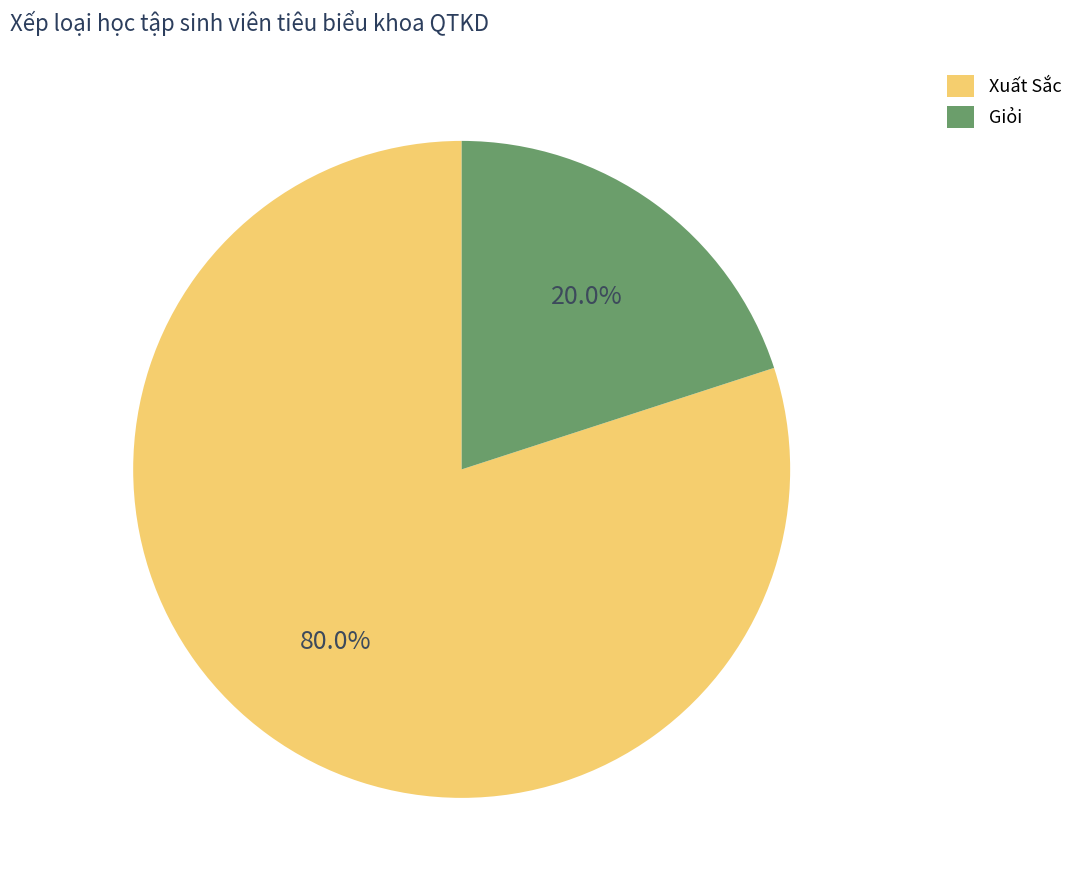

What is the ratio of the value at Xuất Sắc to the value at Giỏi?

4.0